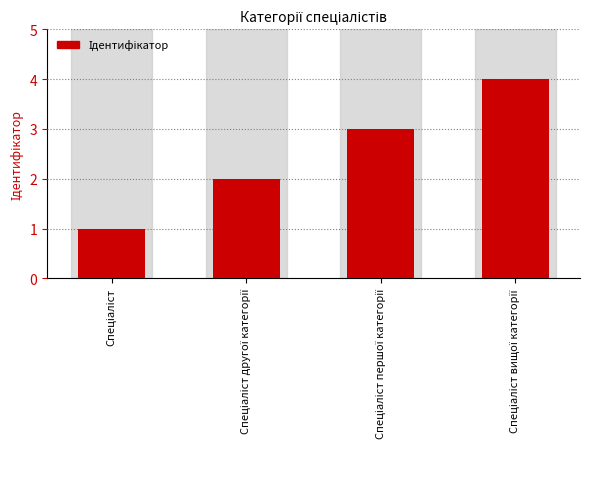

What is the maximum value shown in the chart?

4